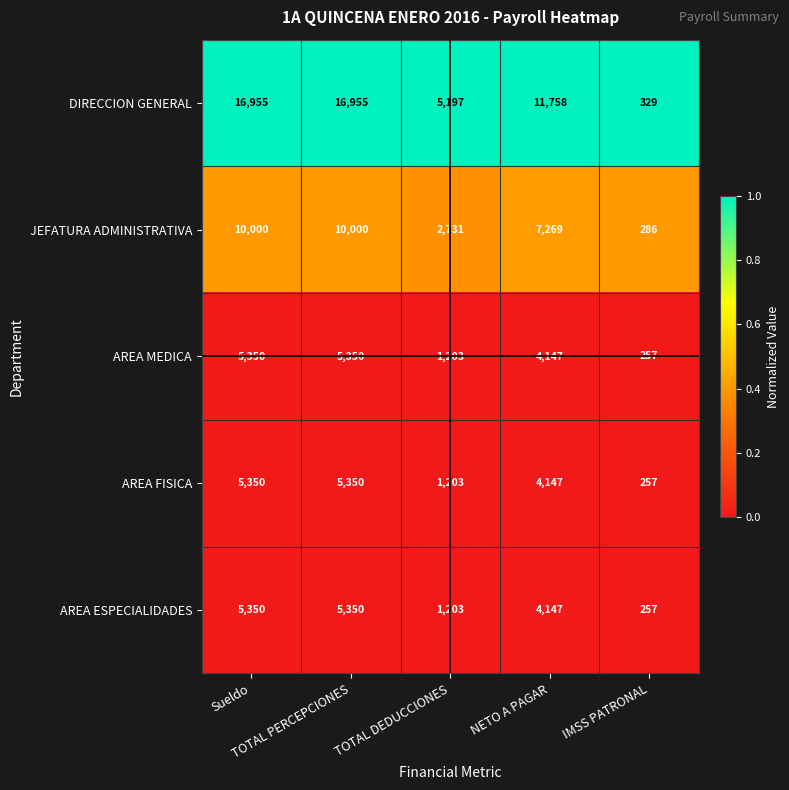

Which series has the widest spread of values?

DIRECCION GENERAL